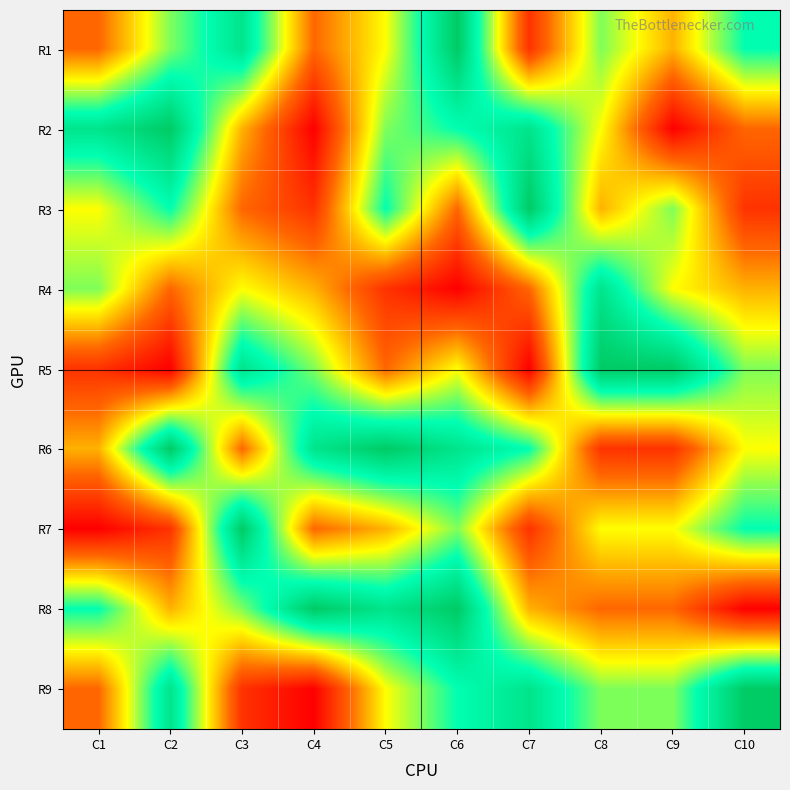

At how many categories does at least one series exceed 1?

10